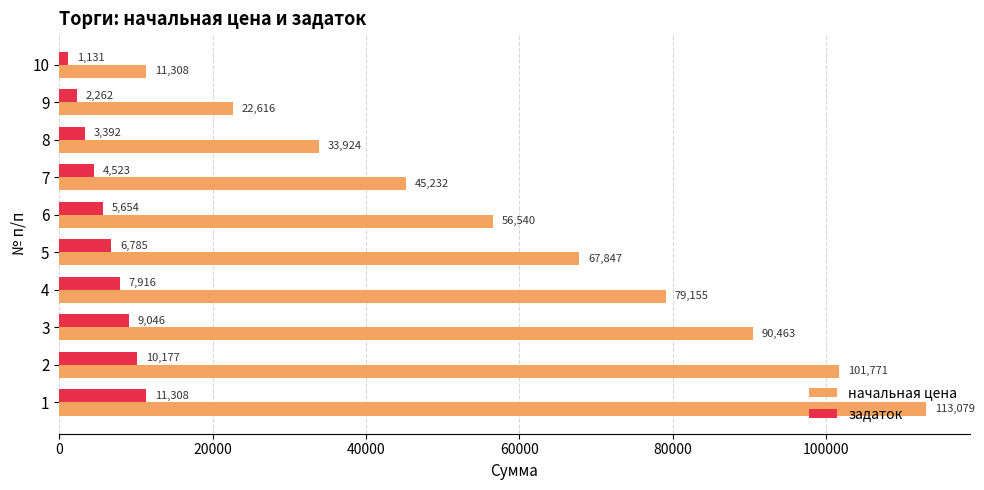

What is the minimum value for начальная цена?

11307.9